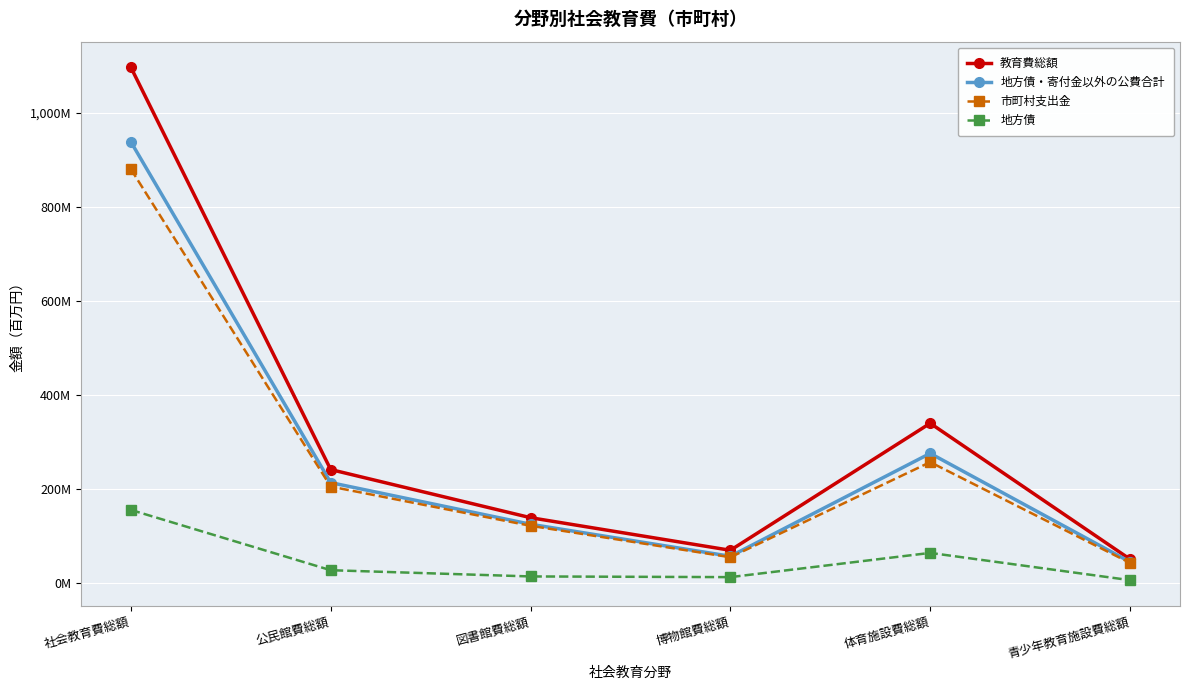

What is the difference between the 地方債・寄付金以外の公費合計 values at 社会教育費総額 and 青少年教育施設費総額?

893.4